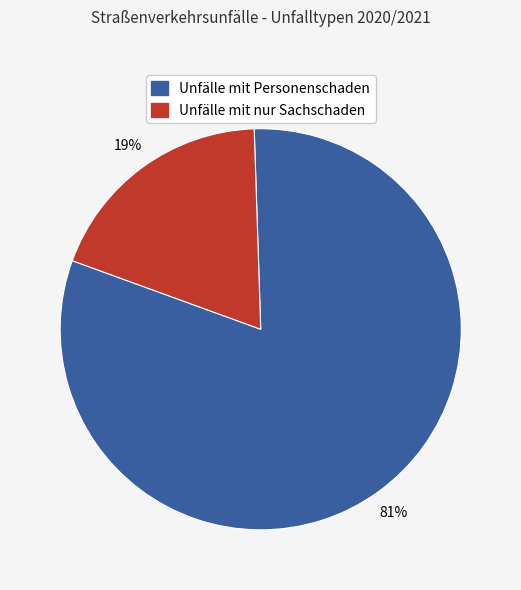

Is there any slice that represents more than half of the pie?

Yes